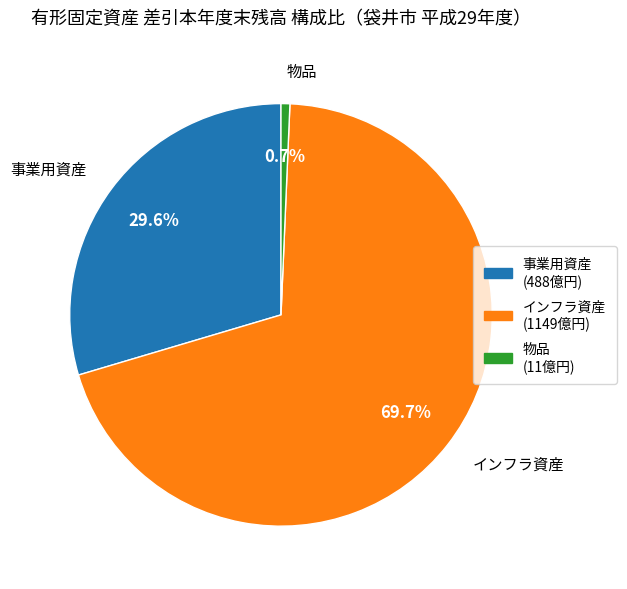

True or false: 物品 accounts for 1% of the total.

True